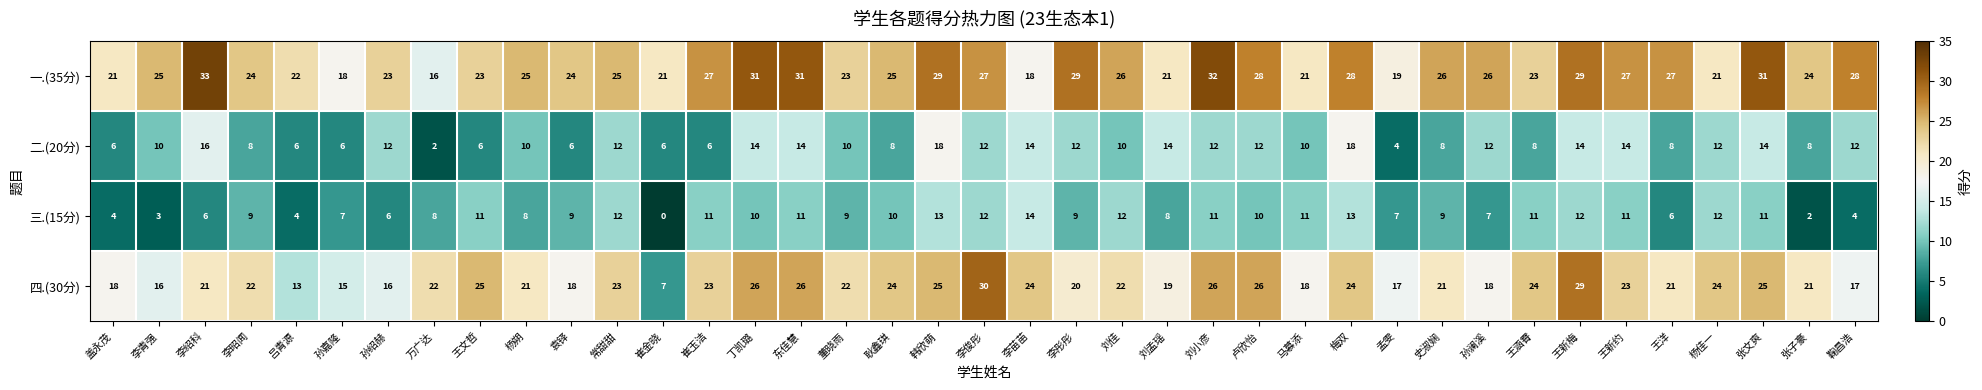

At which label does 二.(20分) reach its minimum?

万广达